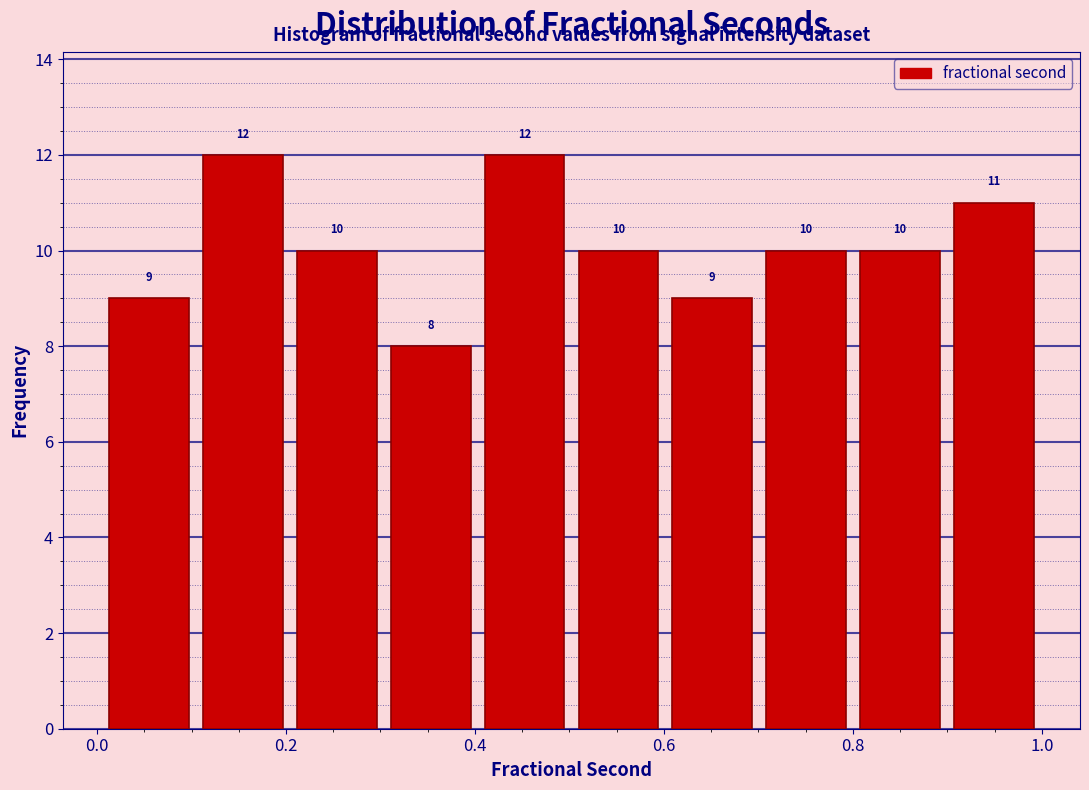

Reading left to right, list every bar in this chart as the range it spans on the x-axis followed by its height. The bar edges are not printed on the chart, so give them approximately, as read against the axis.

0.0 to 0.1: 9
0.1 to 0.2: 12
0.2 to 0.3: 10
0.3 to 0.4: 8
0.4 to 0.5: 12
0.5 to 0.6: 10
0.6 to 0.7: 9
0.7 to 0.8: 10
0.8 to 0.9: 10
0.9 to 1.0: 11